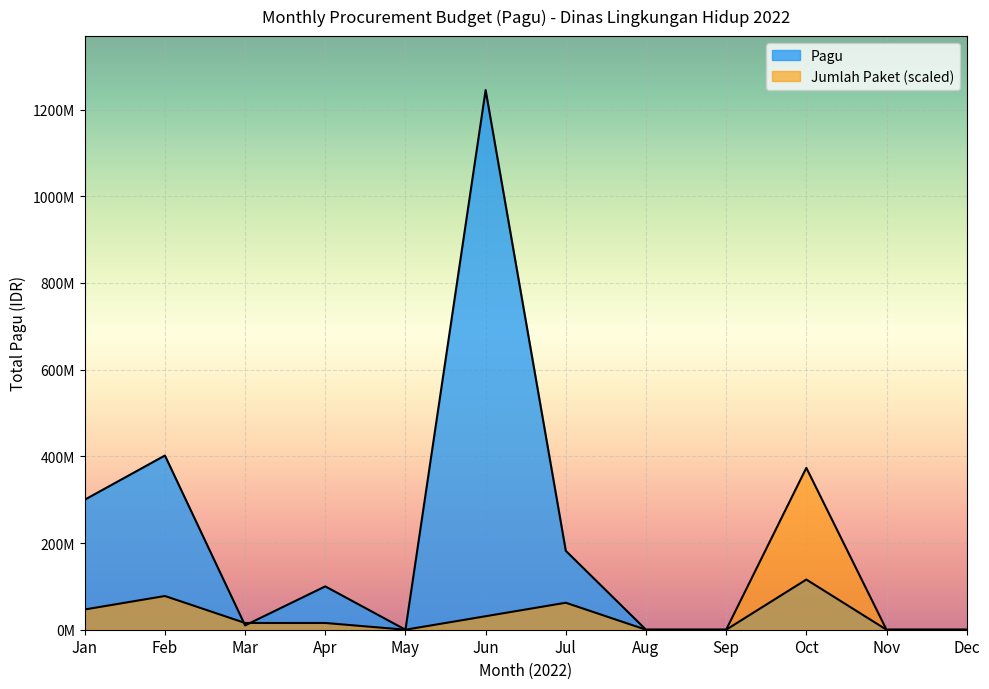

What is the sum of all values?

2262682950